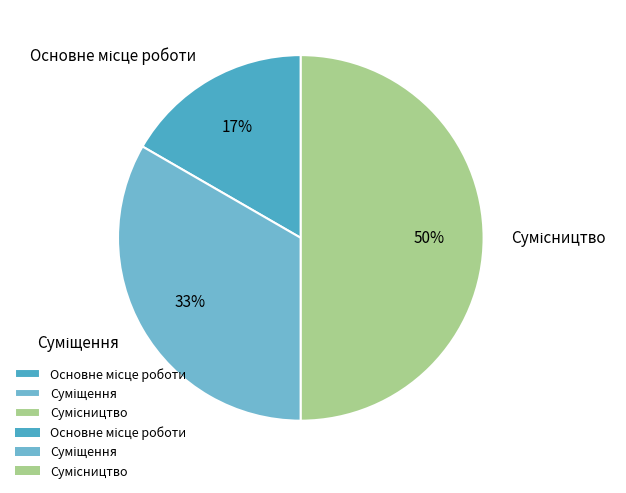

To the nearest percent, what is the difference between the largest and smallest slice percentages?

33%